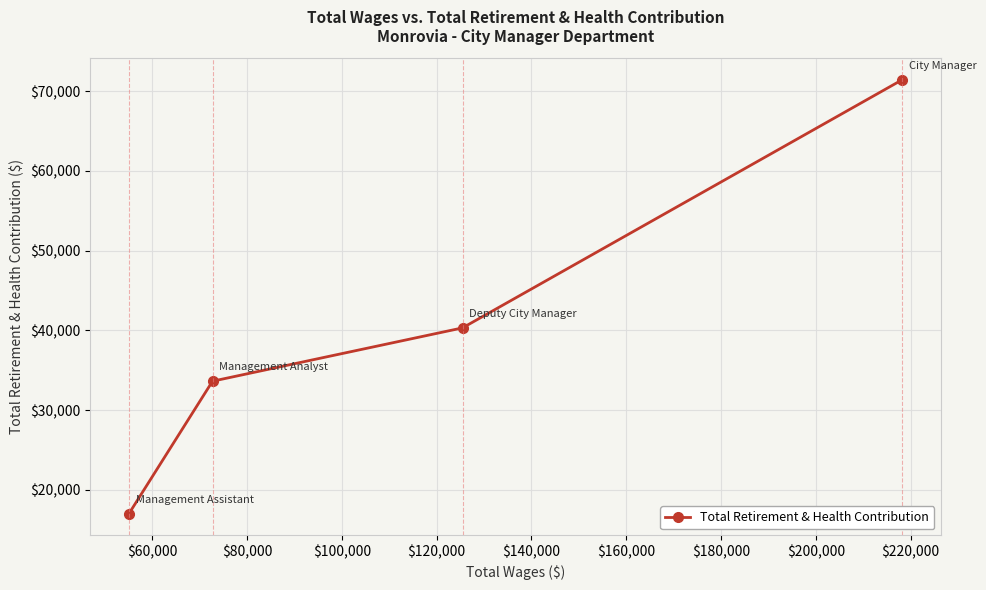

What is the difference between the second highest and minimum values?

23307